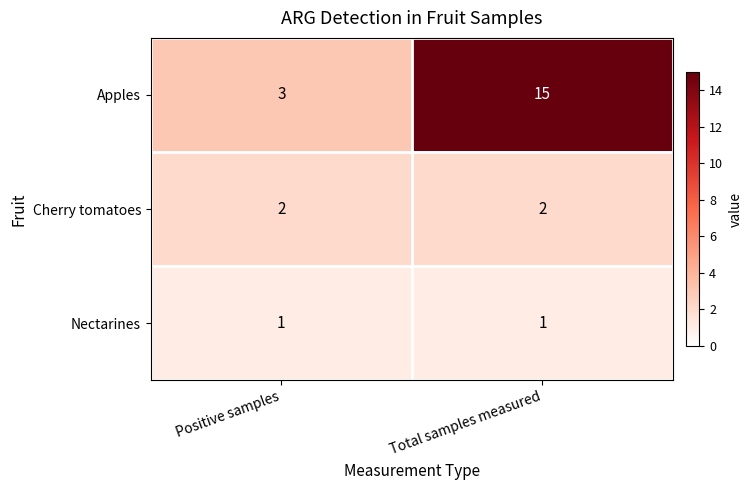

At which category is the sum across all series the highest?

Total samples measured